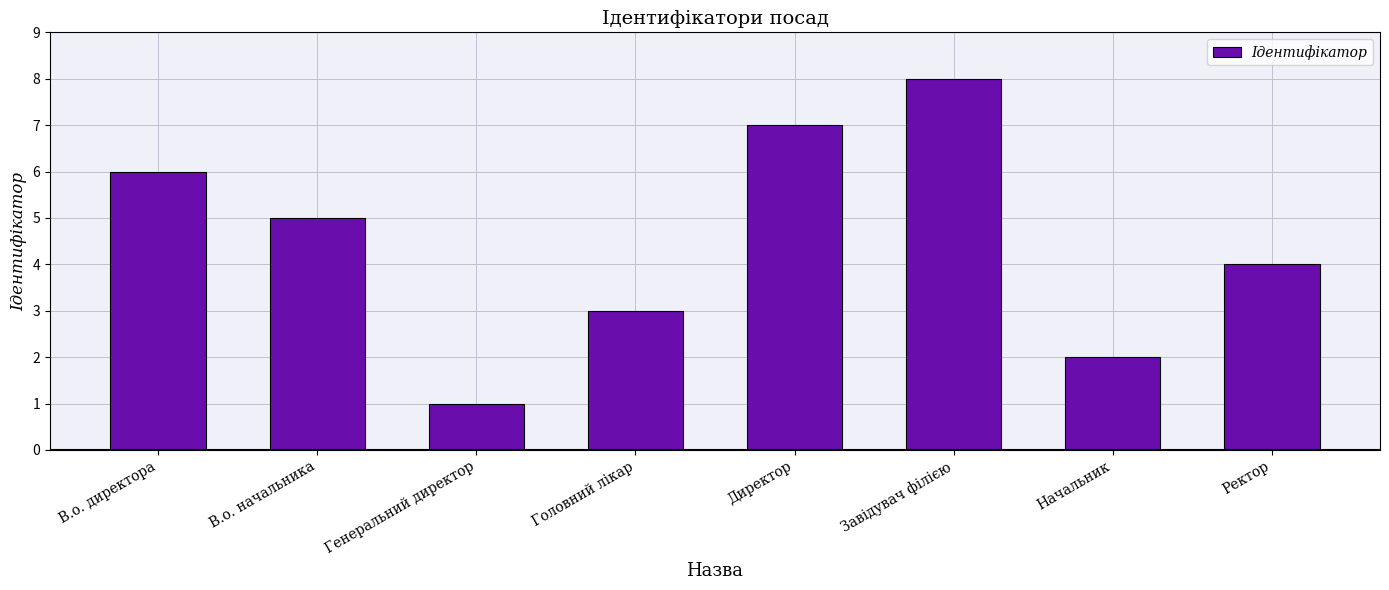

What position from the right is Завідувач філією?

3